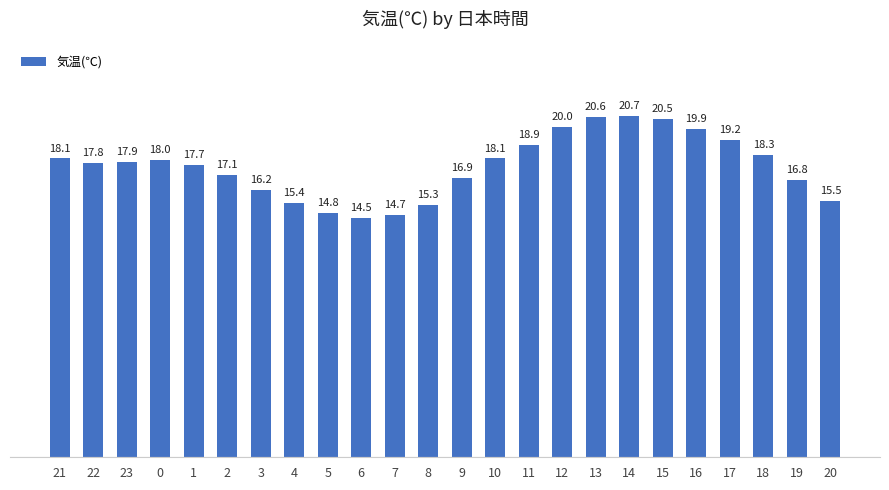

What is the smallest value displayed?

14.5